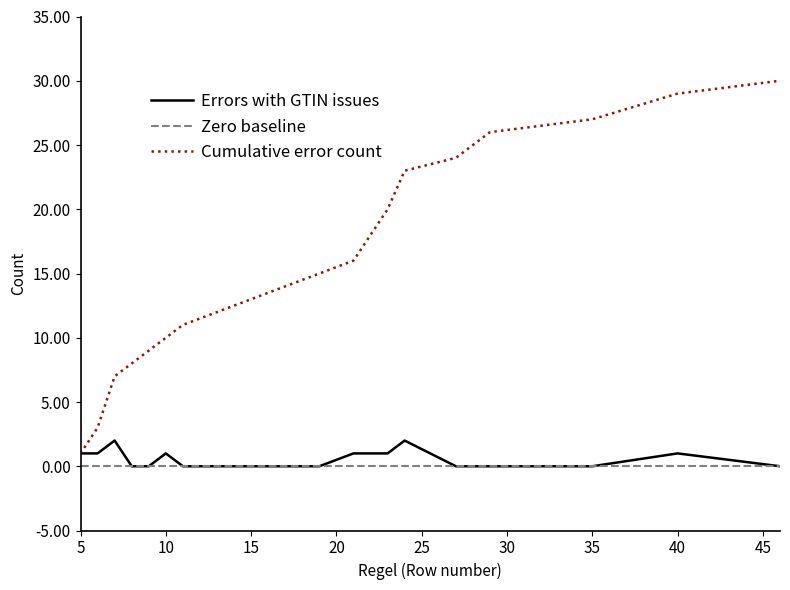

Rank the series by their maximum value, from highest to lowest.

Cumulative error count, Errors with GTIN issues, Zero baseline